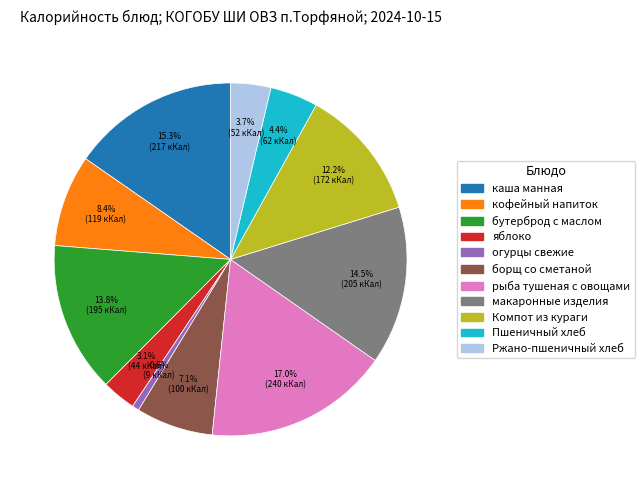

Which slice is the smallest?

огурцы свежие